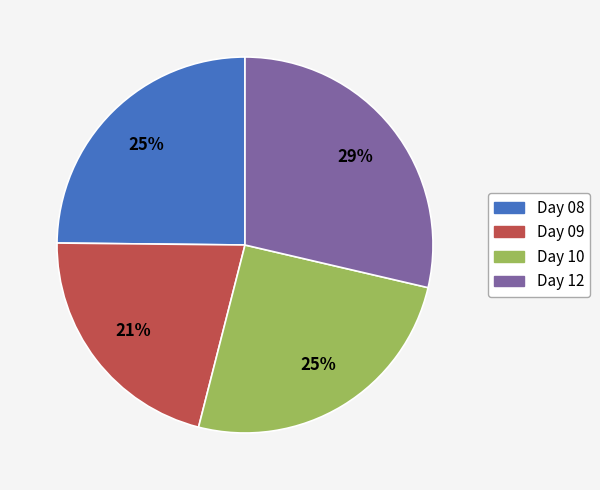

Which has a higher value, Day 10 or Day 12?

Day 12